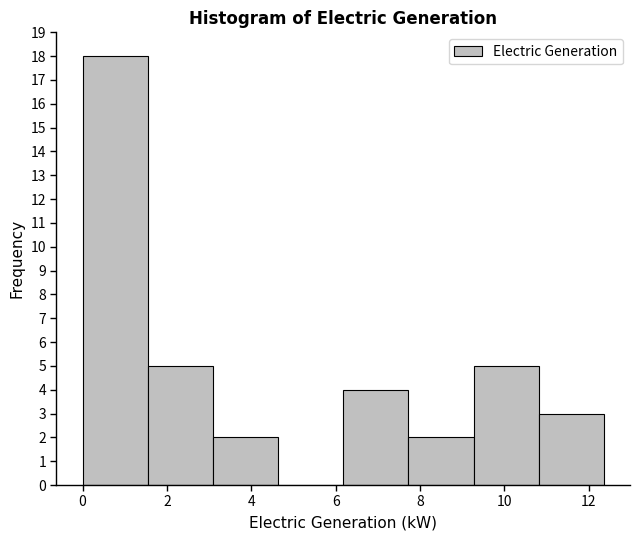

How tall is the bar that spans 3.0 to 4.6 on the x-axis? Neither the bar edges nor the heights are printed on the chart, so give them approximately, as read against the axes.

2